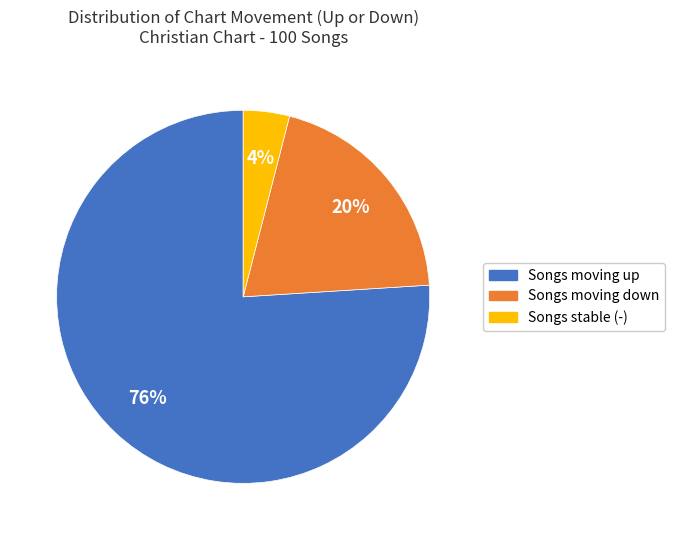

To the nearest percent, what is the difference between the largest and smallest slice percentages?

72%